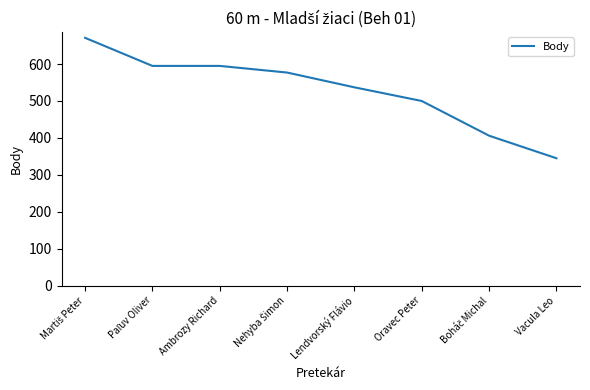

What is the difference between the maximum and minimum values?

326